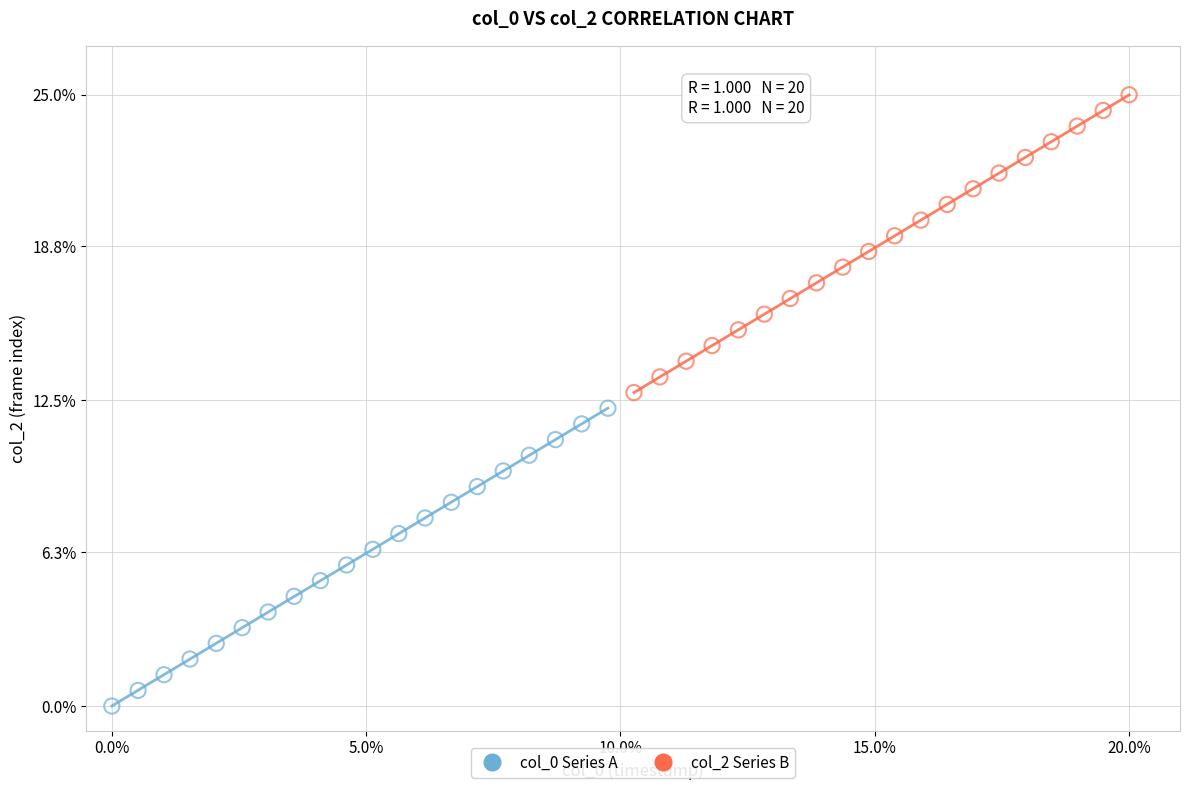

Which series contains the lowest Y value?

col_0 Series A